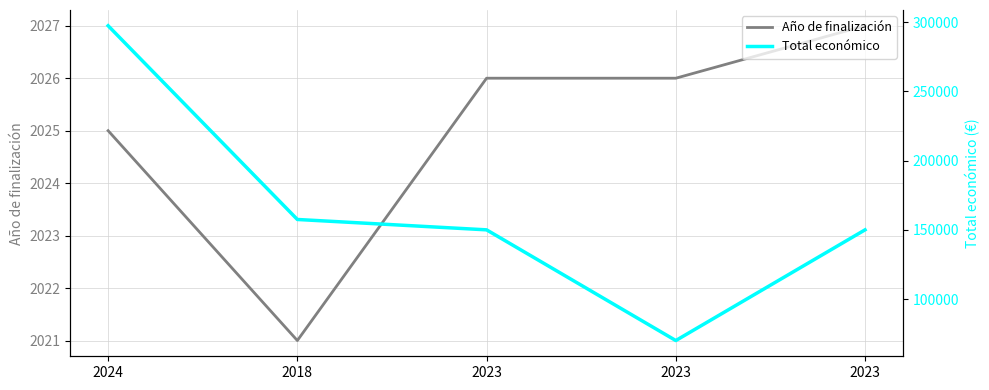

What are all the series names shown in the legend?

Año de finalización, Total económico